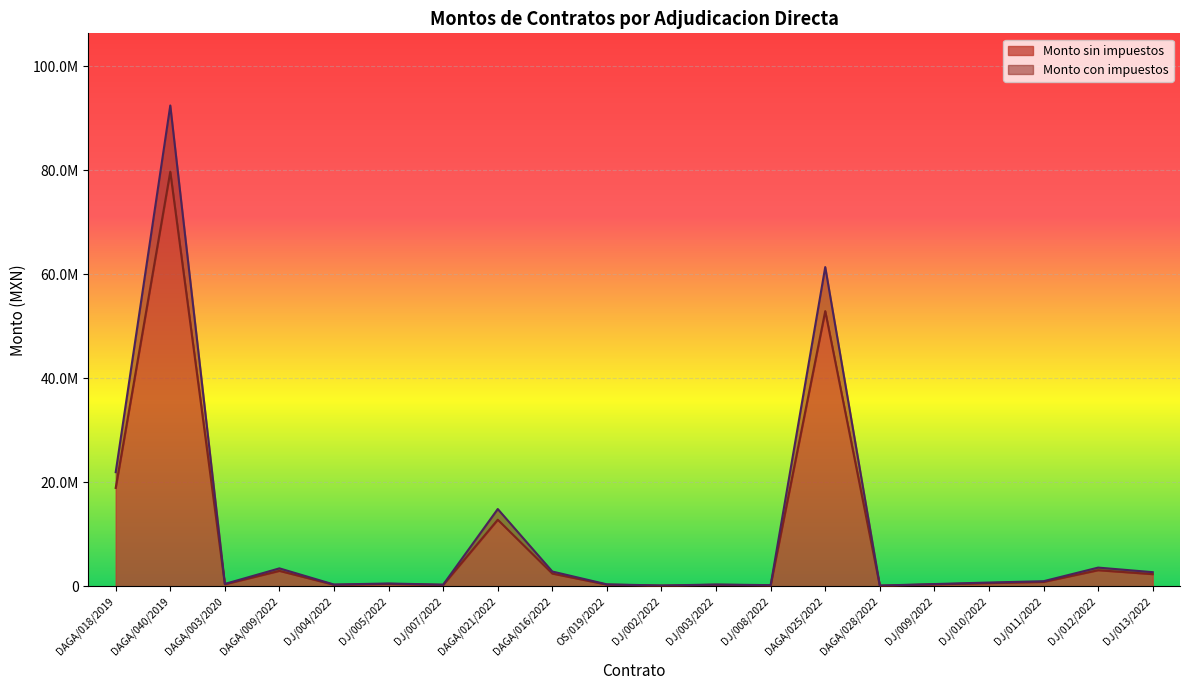

At which category does Monto sin impuestos reach its first local valley?

DAGA/003/2020